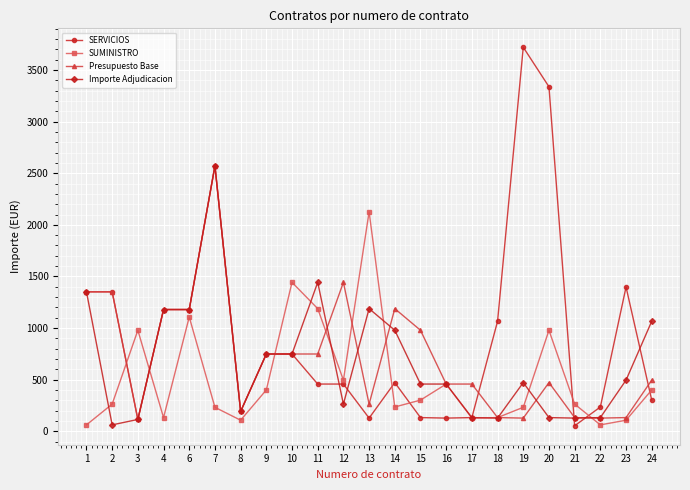

At which label does Importe Adjudicacion first exceed 472?

1